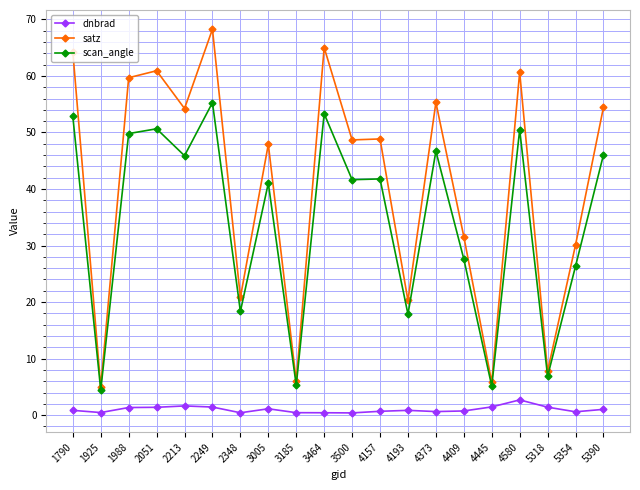

At how many categories does at least one series exceed 24?

14